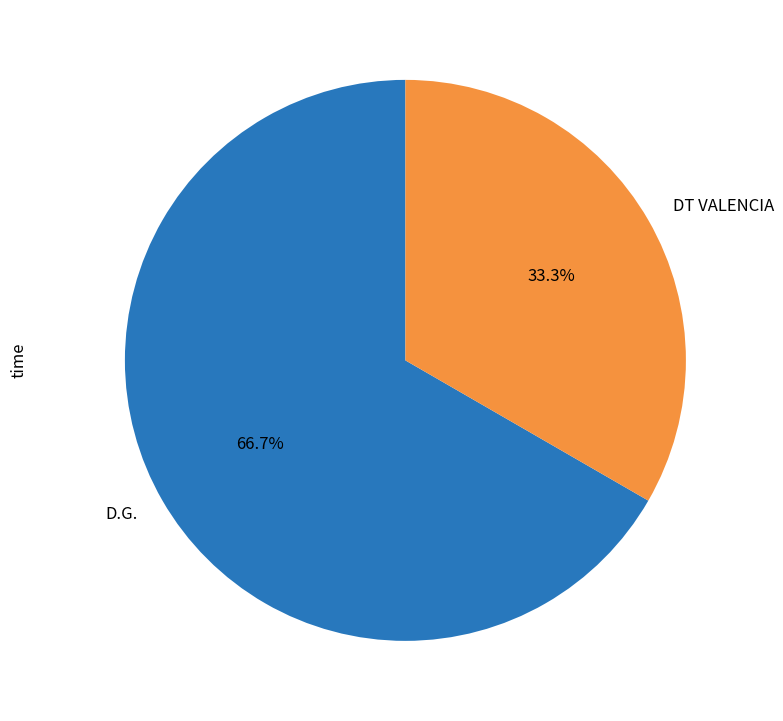

Count the number of slices in the pie.

2